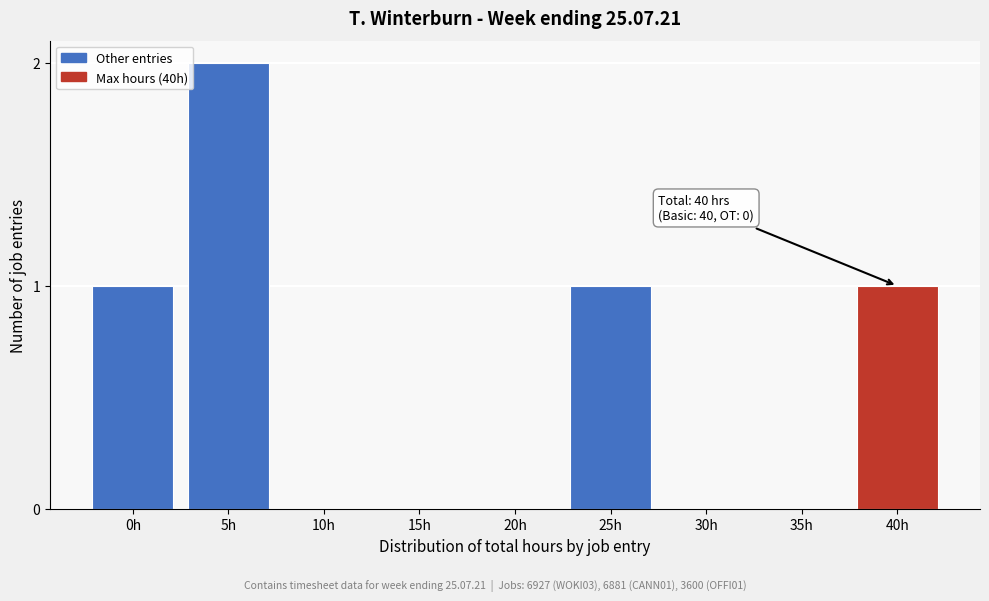

Reading left to right, transcribe all the data shown in this chart.

0h=1	5h=2	10h=0	15h=0	20h=0	25h=1	30h=0	35h=0	40h=1